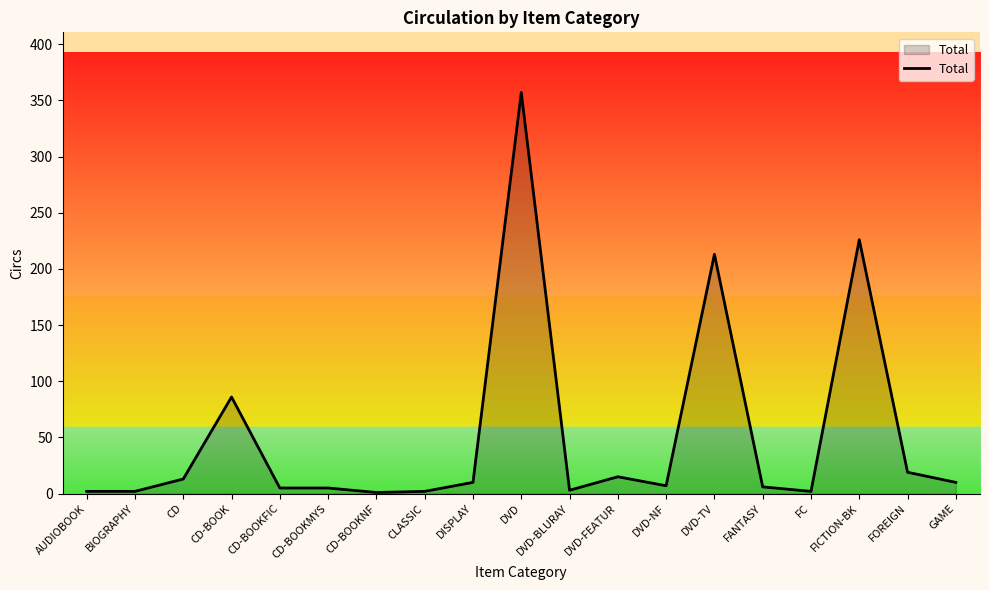

What is the sum of the values at DVD-TV and DVD-BLURAY?

216